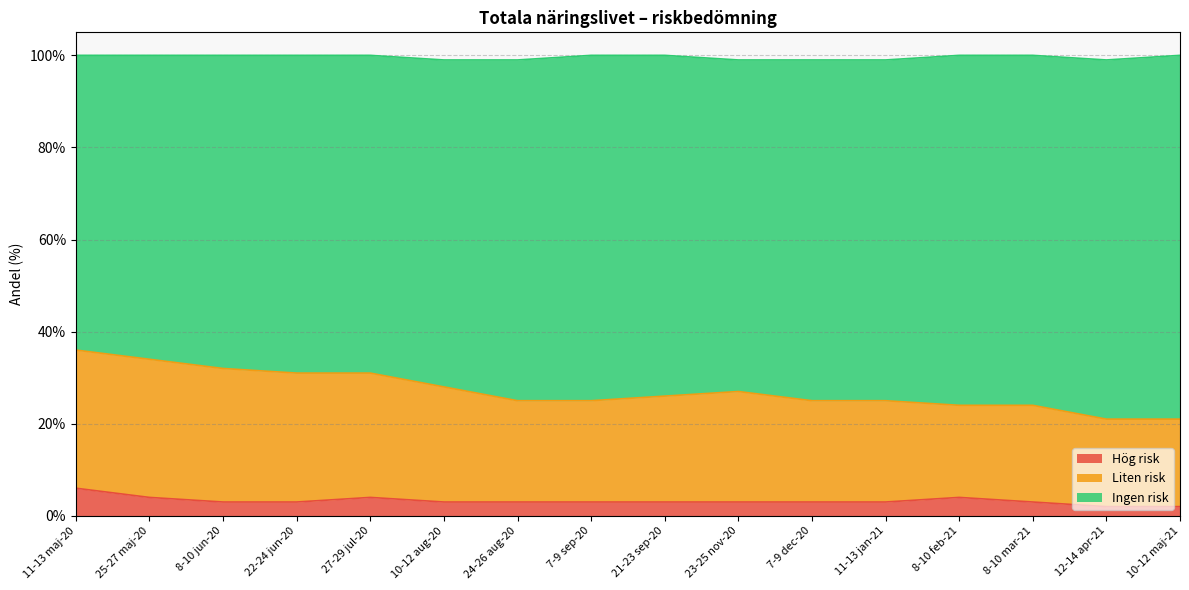

At which label does Hög risk first exceed 3?

11-13 maj-20